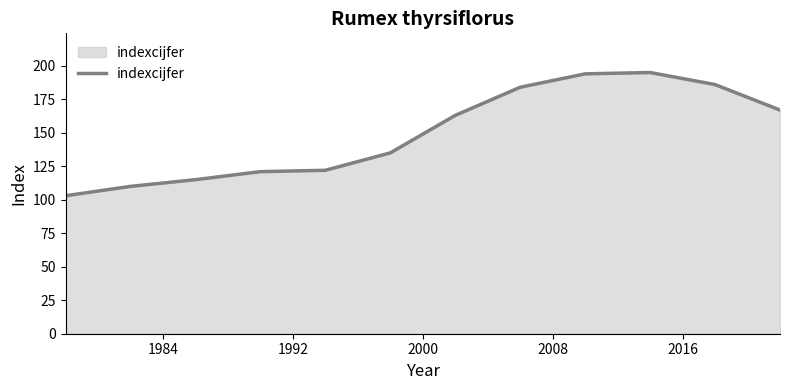

How many categories are shown in the chart?

12